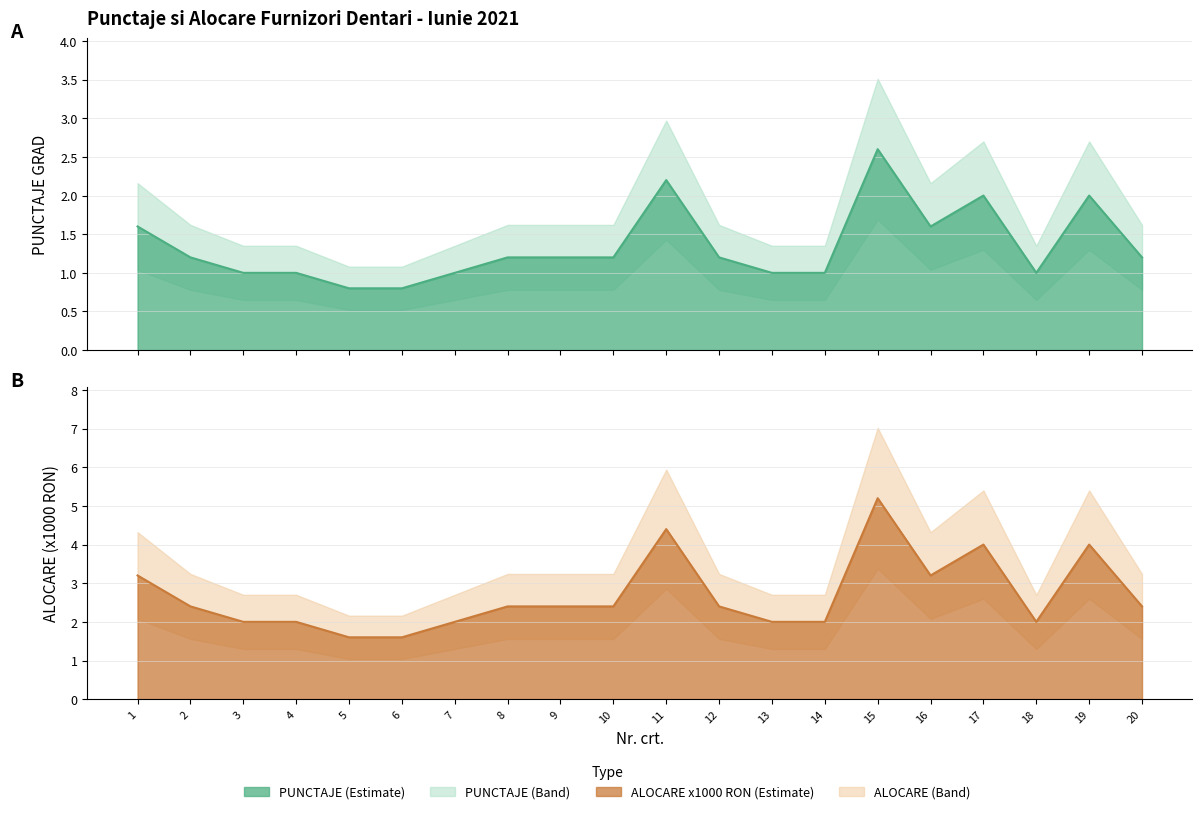

True or false: ALOCARE (x1000) and PUNCTAJE intersect in this chart.

False